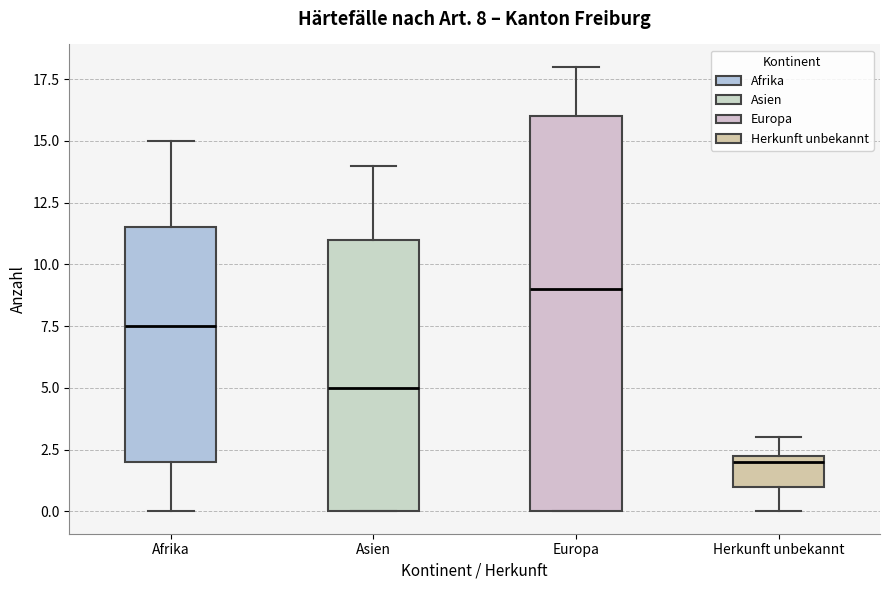

Which box is the tallest, from its lower edge to its upper edge?

Europa